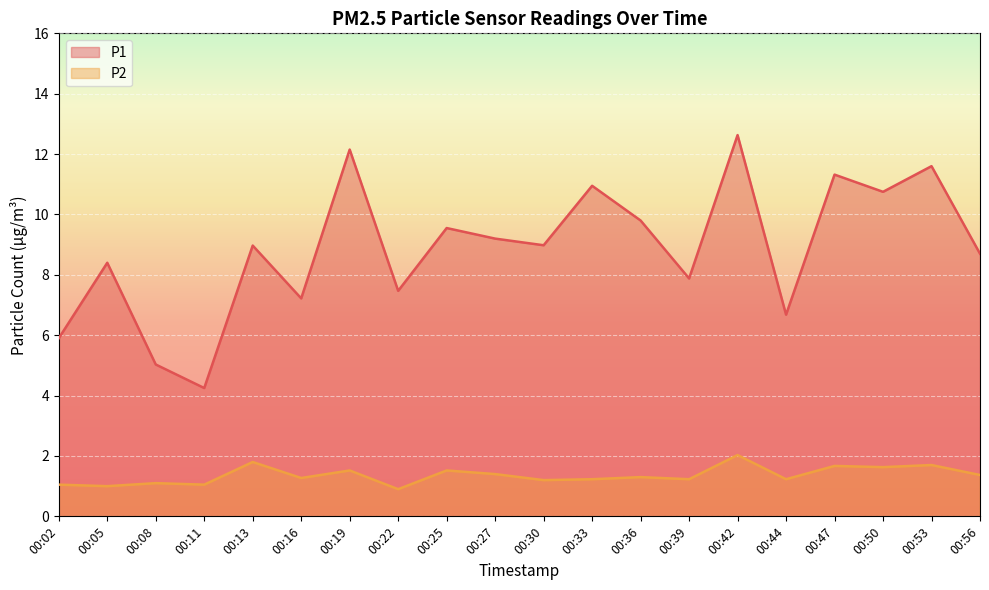

Reading right to left, list all the values displayed in this chart.

P1: 8.7	11.6	10.8	11.3	6.7	12.6	7.9	9.8	10.9	9.0	9.2	9.6	7.5	12.2	7.2	9.0	4.2	5.0	8.4	5.9
P2: 1.4	1.7	1.6	1.7	1.2	2.0	1.2	1.3	1.2	1.2	1.4	1.5	0.9	1.5	1.3	1.8	1.1	1.1	1.0	1.1